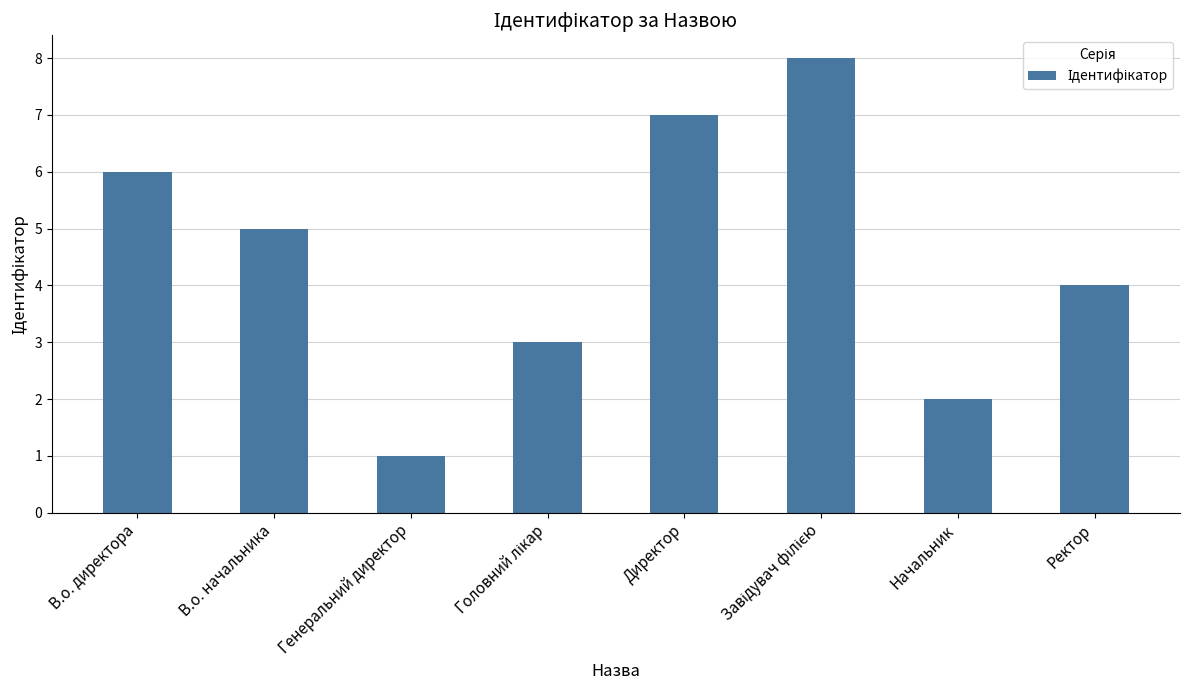

Reading right to left, transcribe all the data shown in this chart.

4	2	8	7	3	1	5	6